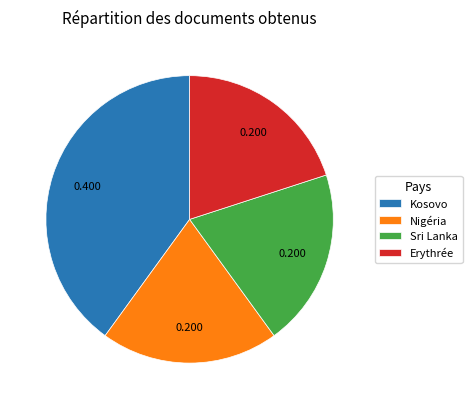

Between Kosovo and Erythrée, which is larger?

Kosovo